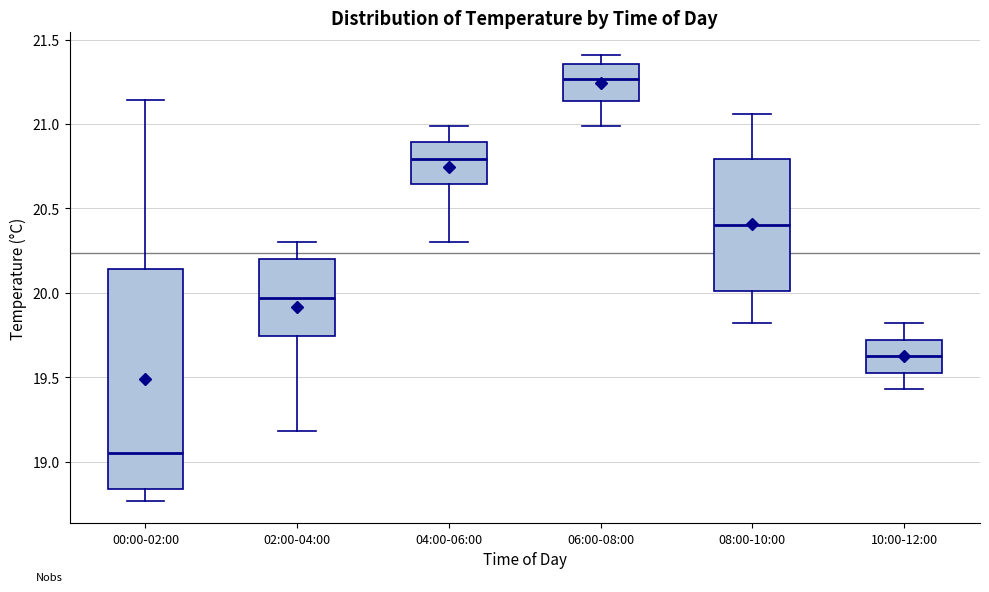

Which box has the highest median line?

06:00-08:00